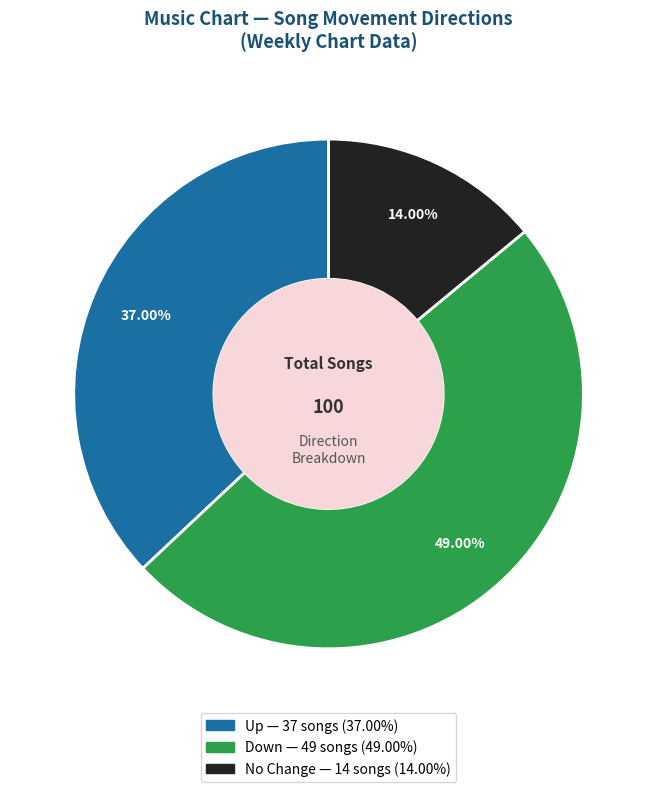

Does any single category account for the majority?

No